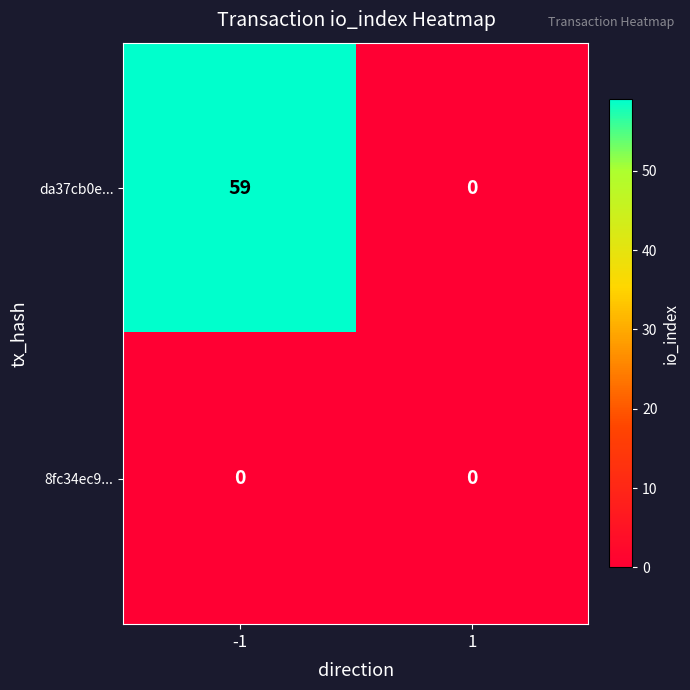

At which category is the sum across all series the highest?

-1